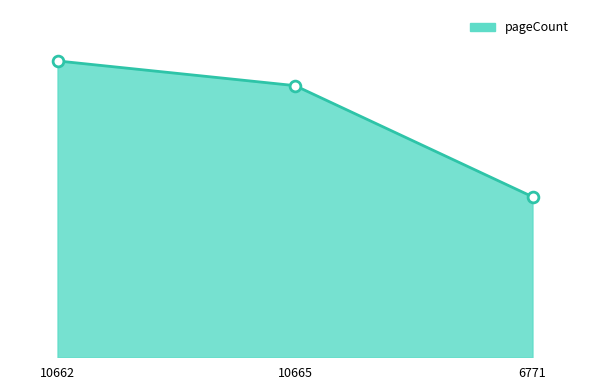

What is the change in value from 10665 to 6771?

-144